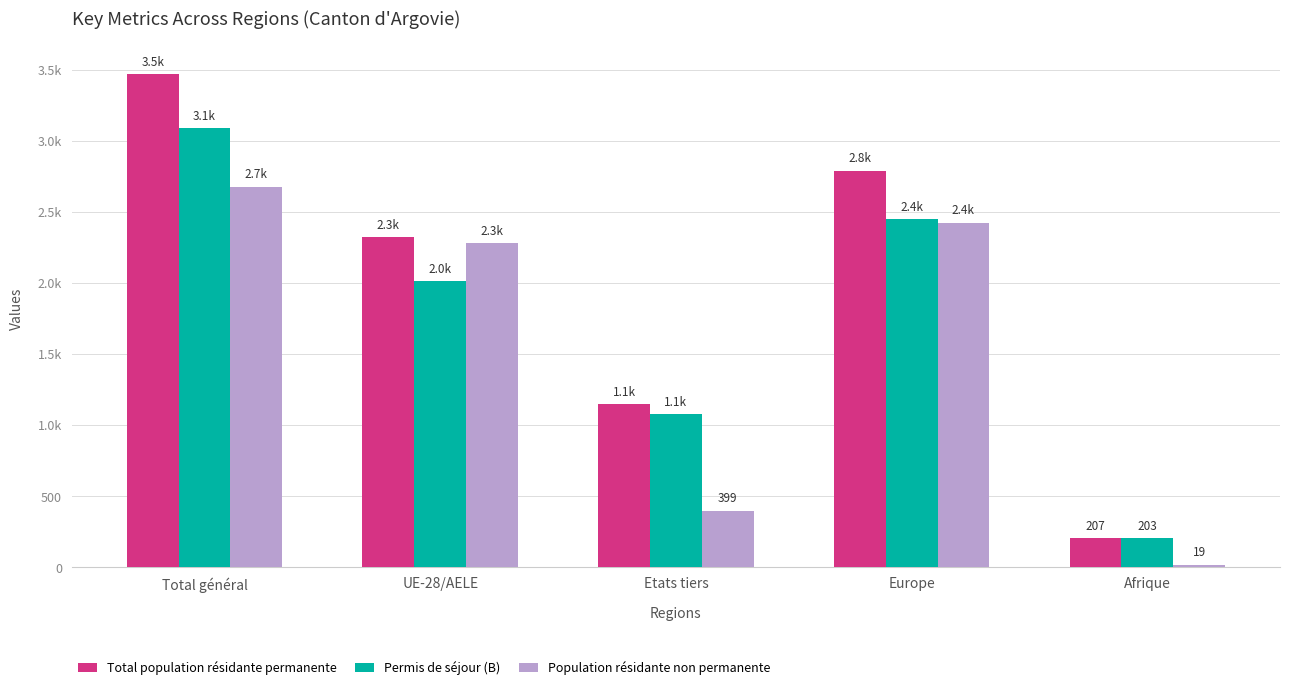

What is the spread (max minus min) of values at Afrique?

188